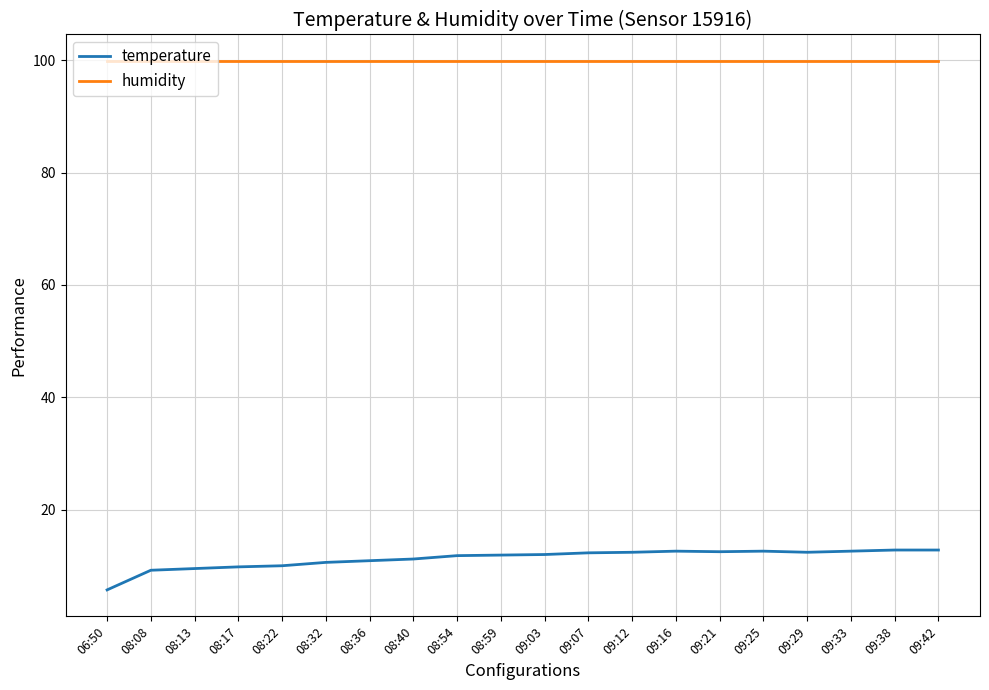

Which series has the largest total across all categories?

humidity